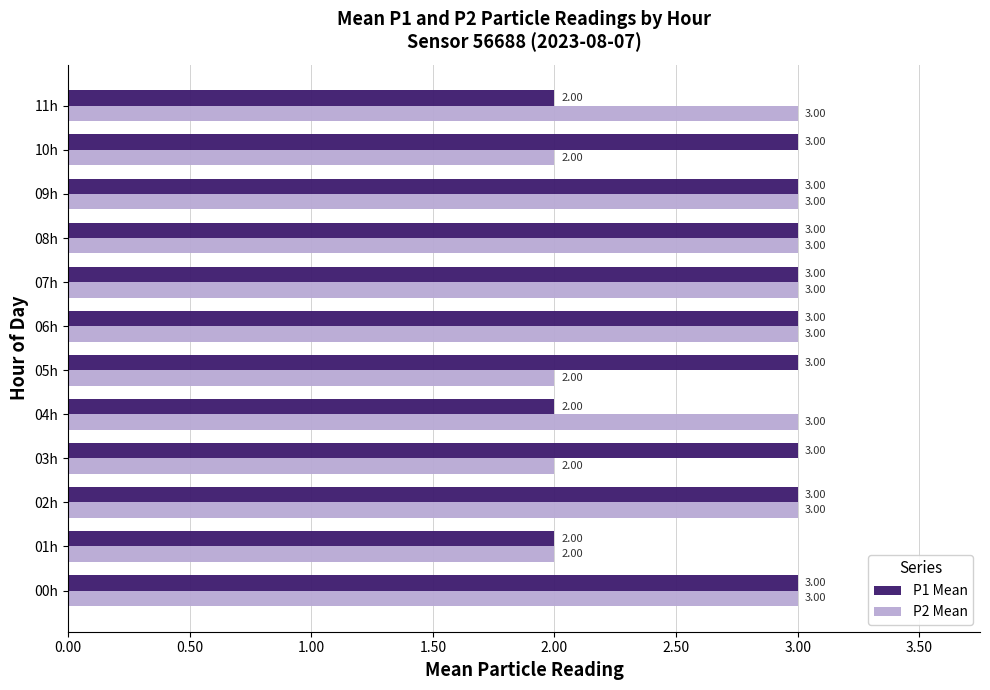

What is the sum of all P2 Mean values?

32